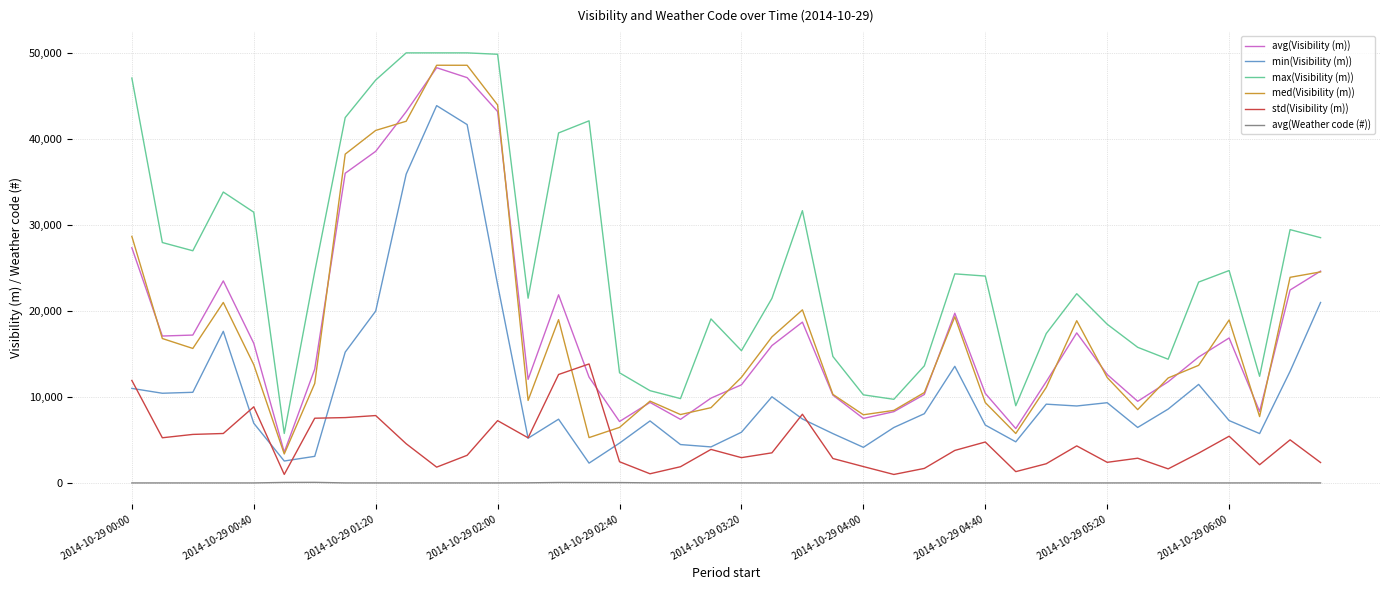

Which series ends up on top after the final intersection of std(Visibility (m)) and avg(Visibility (m))?

avg(Visibility (m))